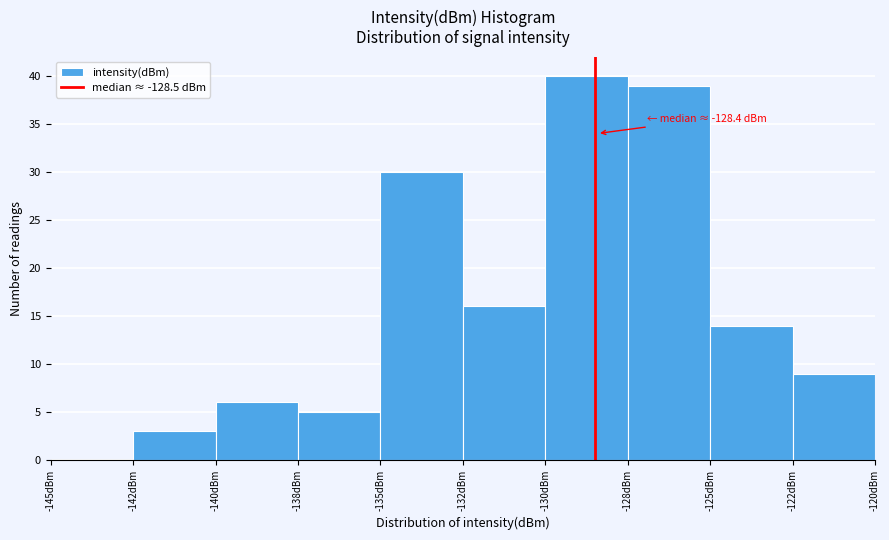

Reading right to left, what are all the values shown in this chart?

-122dBm=9	-125dBm=14	-128dBm=39	-130dBm=40	-132dBm=16	-135dBm=30	-138dBm=5	-140dBm=6	-142dBm=3	-145dBm=0